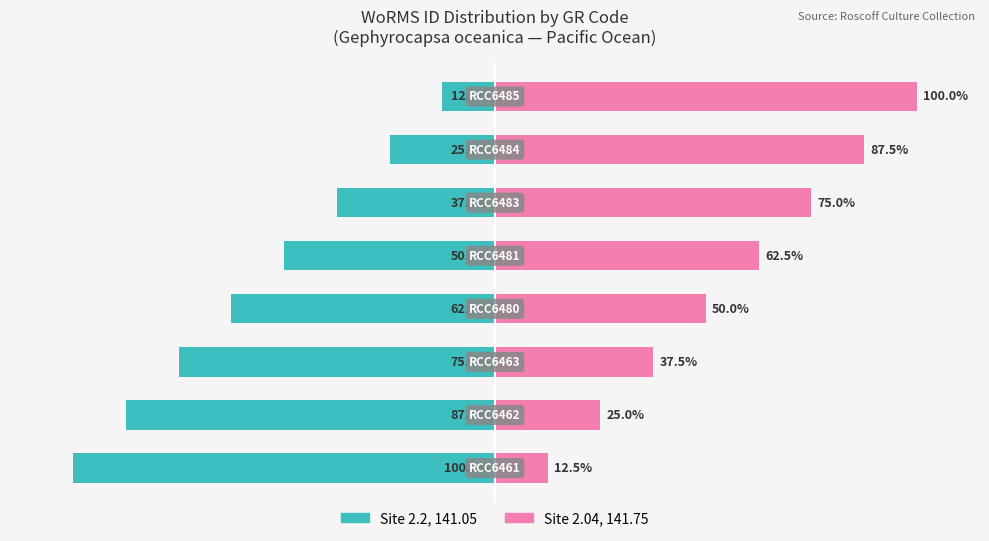

Rank the series at 3 from highest to lowest value.

Site 2.04, 141.75, Site 2.2, 141.05